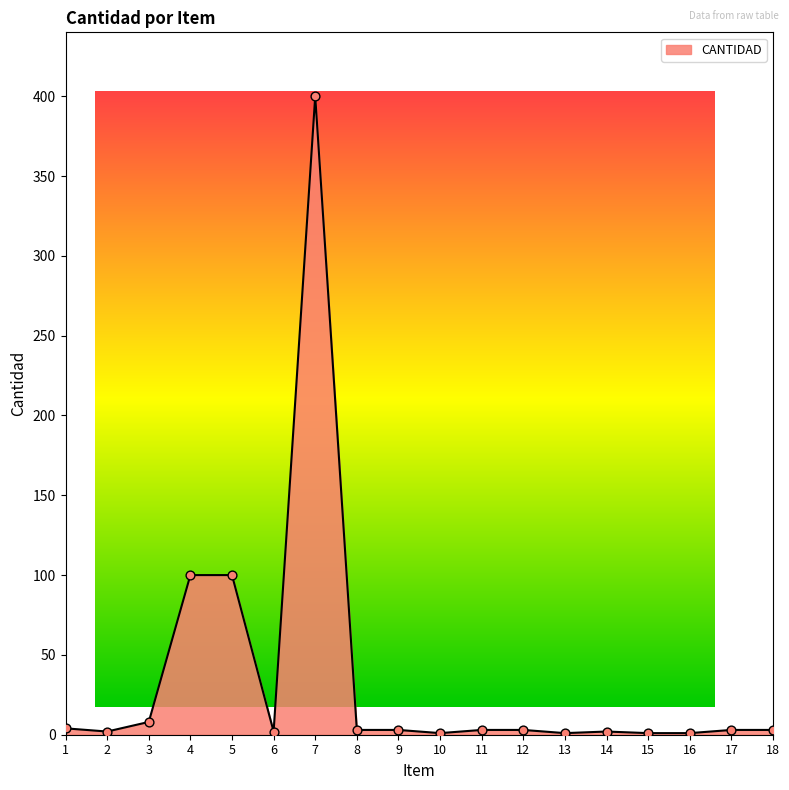

What is the ratio of the value at 8 to the value at 12?

1.0